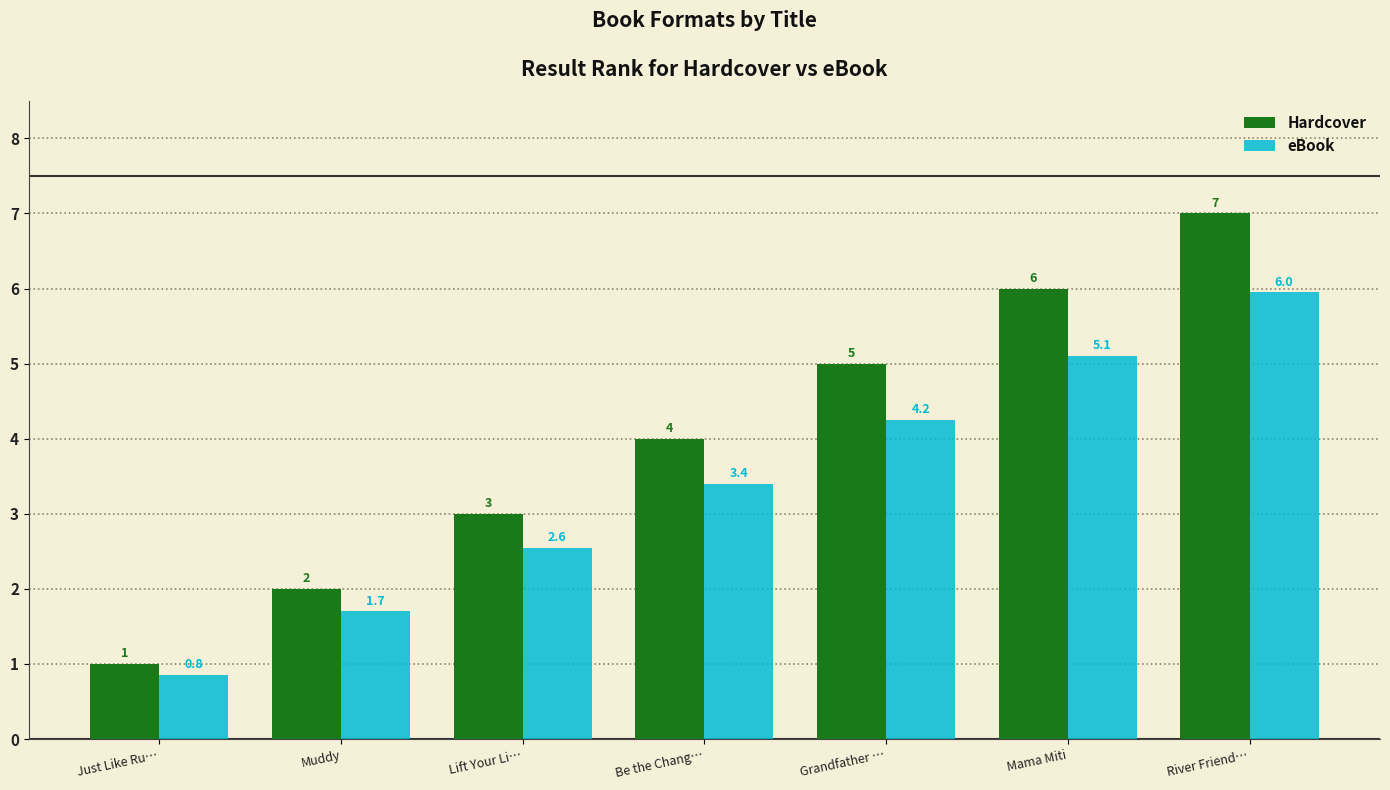

At which label is Hardcover closest to 4?

Be the Chang…